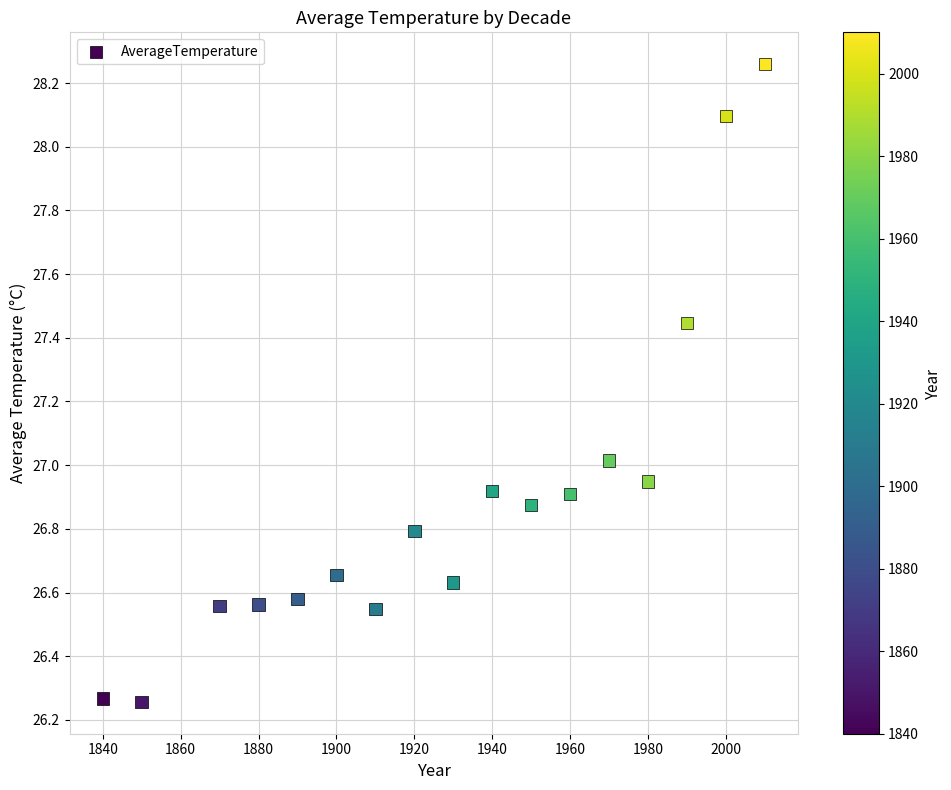

What is the range of X values (max minus min)?

170.0